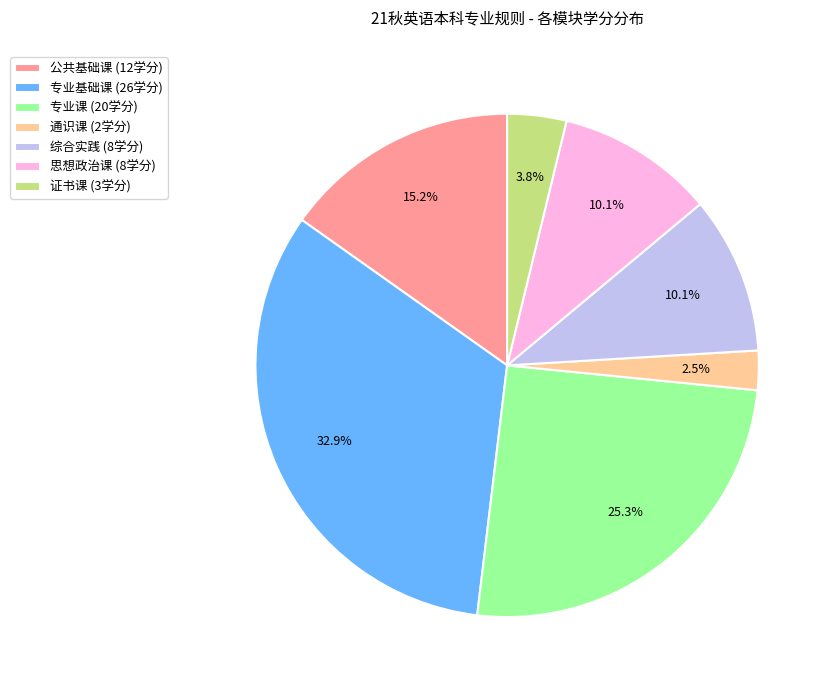

Does any single category account for the majority?

No